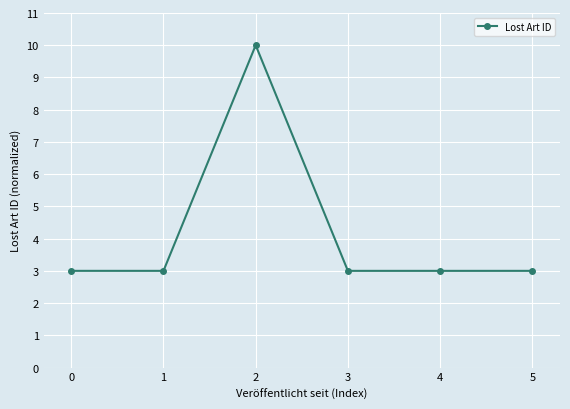

Read the value at 0.

3.0